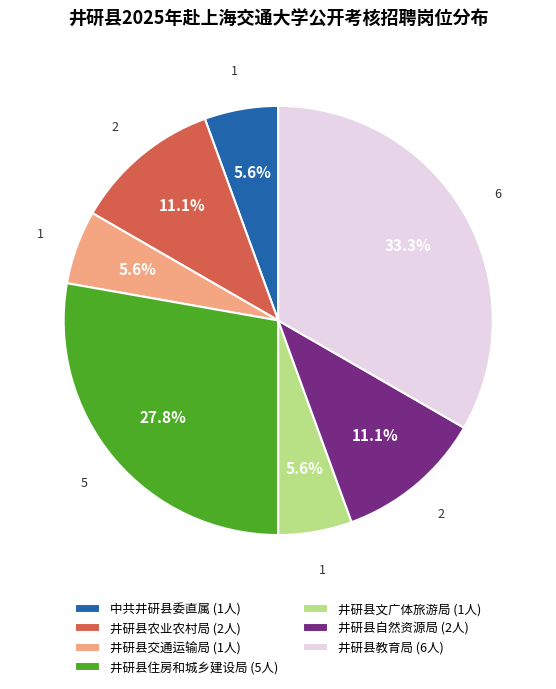

Count the number of slices in the pie.

7